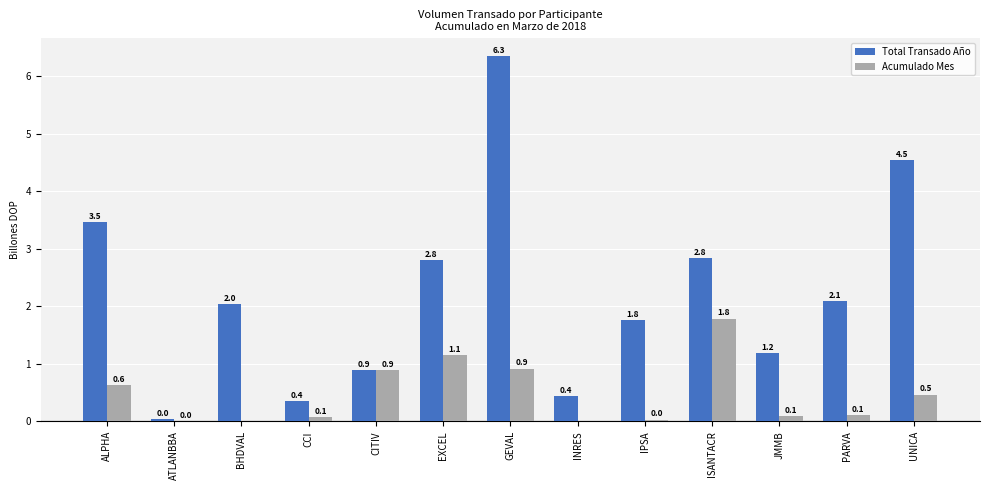

Count the number of data series in this chart.

2